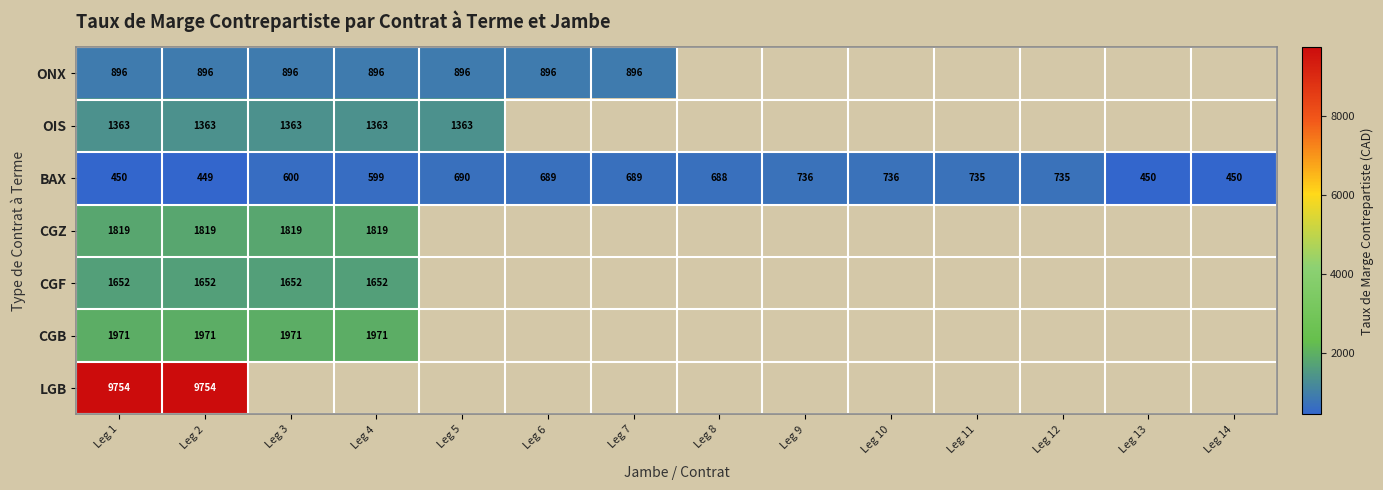

At how many categories does at least one series exceed 8412?

2